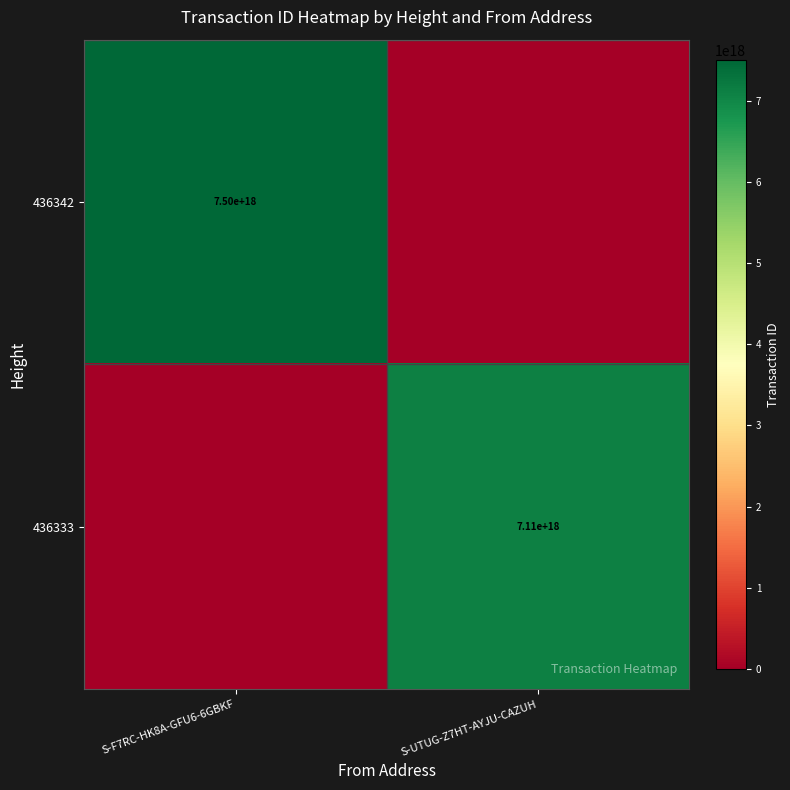

The 436342 series shows 7500000000000000000 at S-F7RC-HK8A-GFU6-6GBKF. True or false?

True